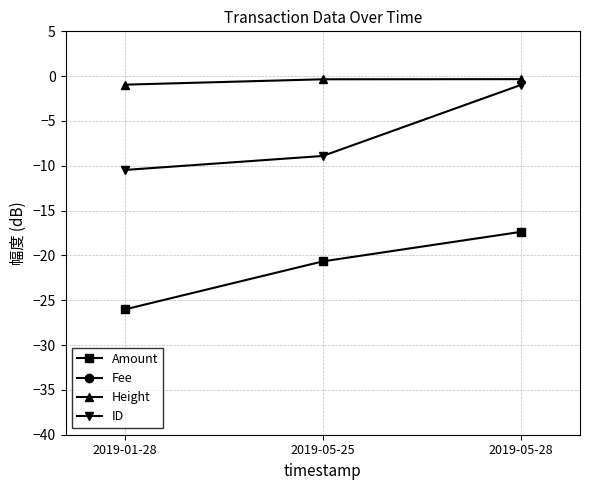

What are all the series names shown in the legend?

Amount, Fee, Height, ID